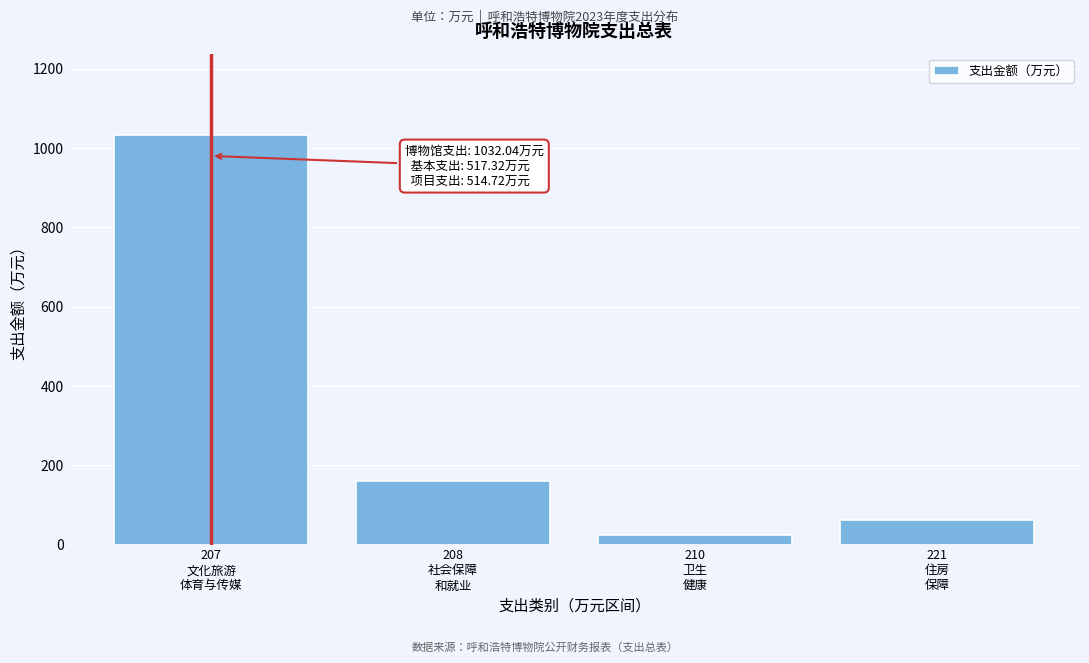

Reading left to right, extract all data points from this chart.

1032.0	161.6	23.7	60.8